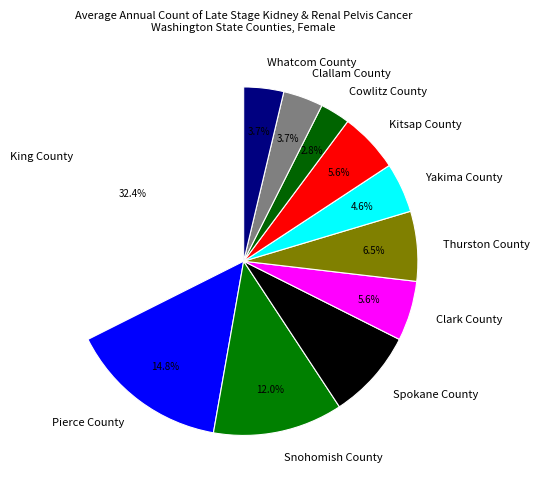

Which has a higher value, King County or Clallam County?

King County